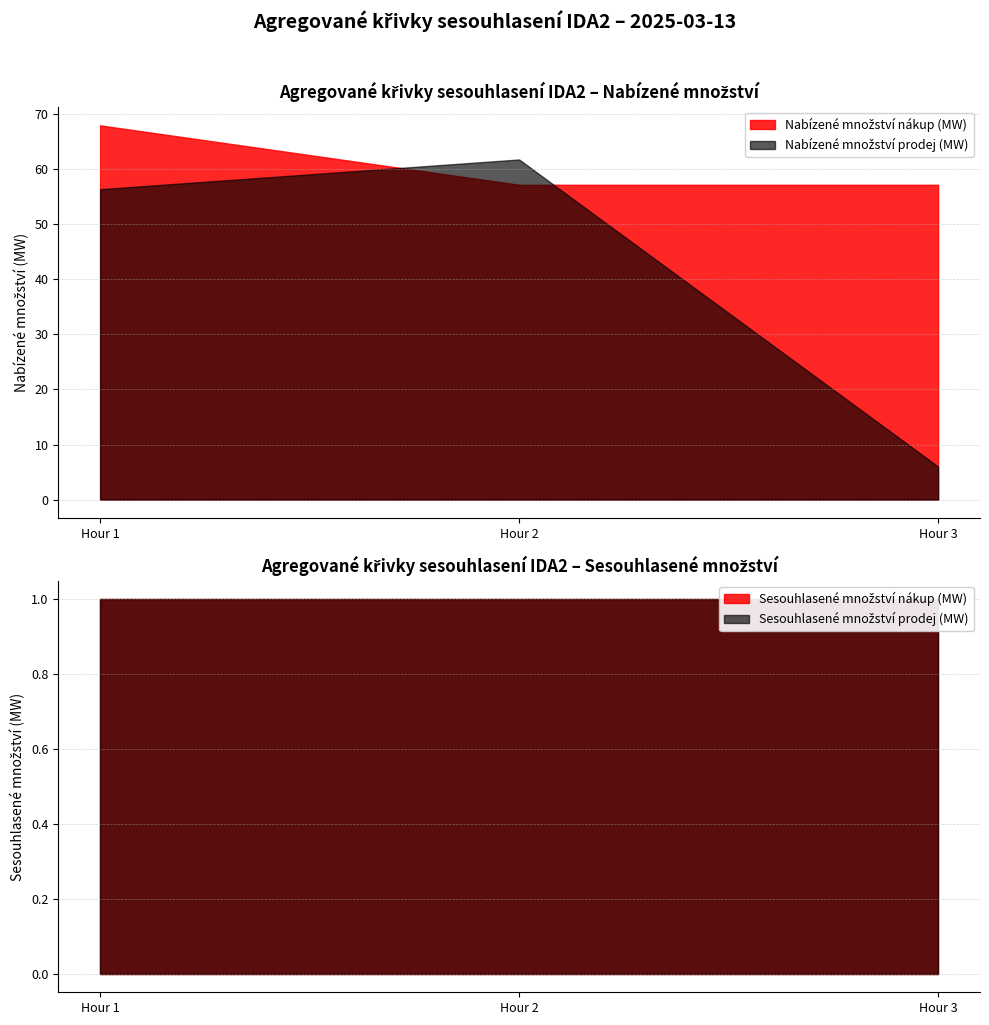

How many positive values does the Sesouhlasené množství (MW) series have?

6